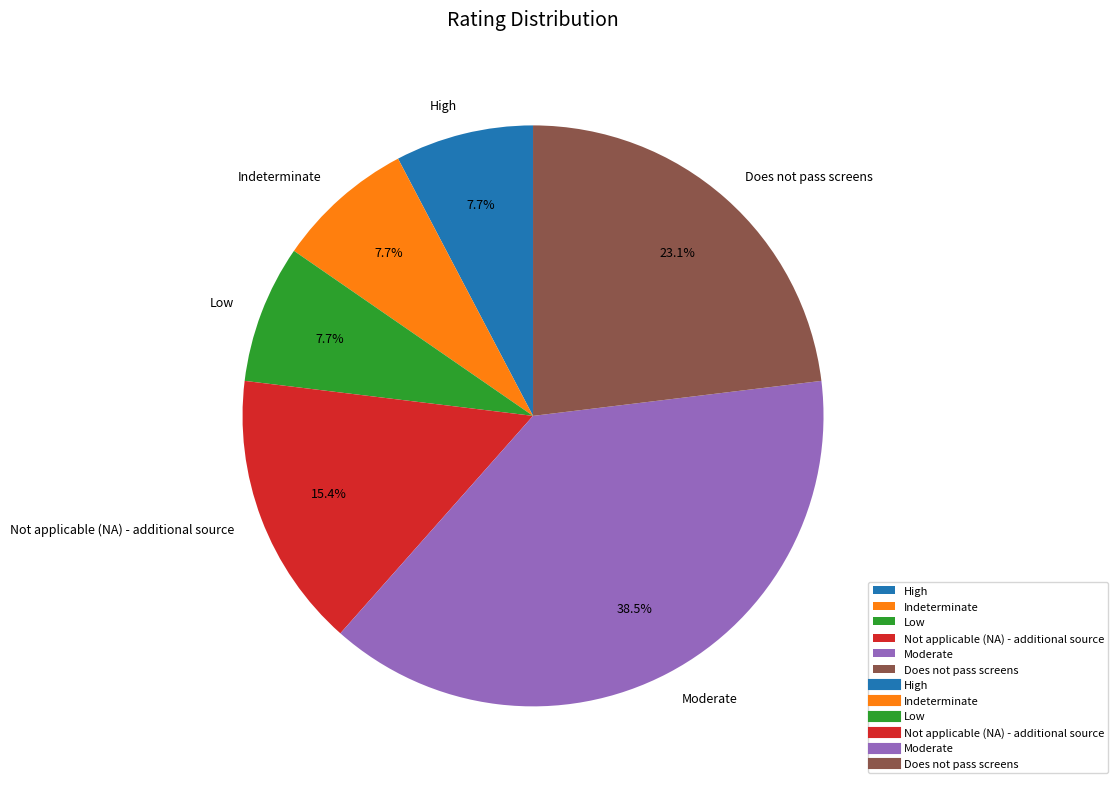

How many slices are in this pie chart?

6